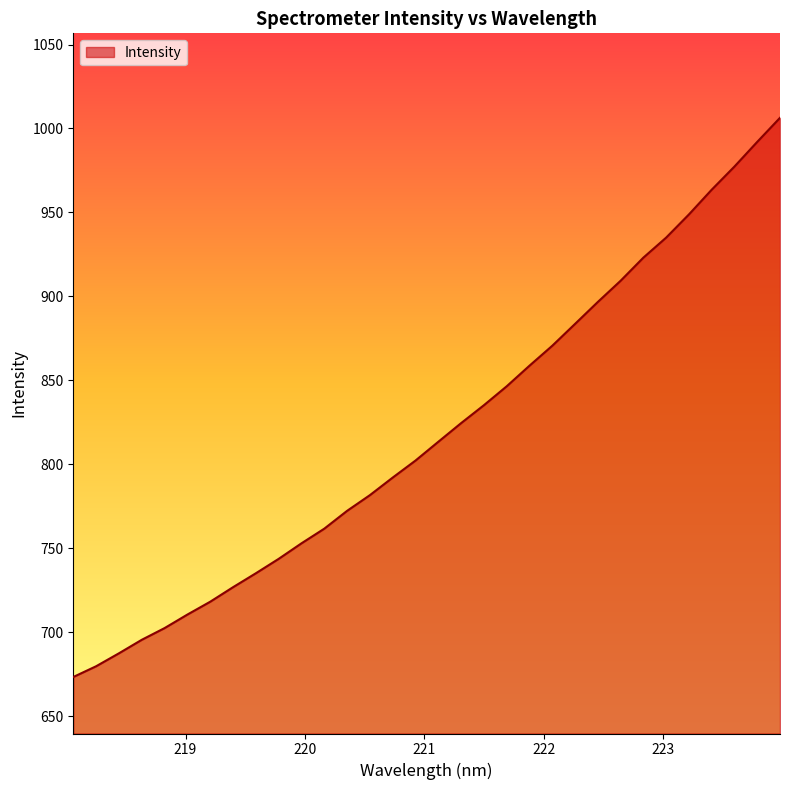

What is the difference between the maximum and minimum values?

333.1